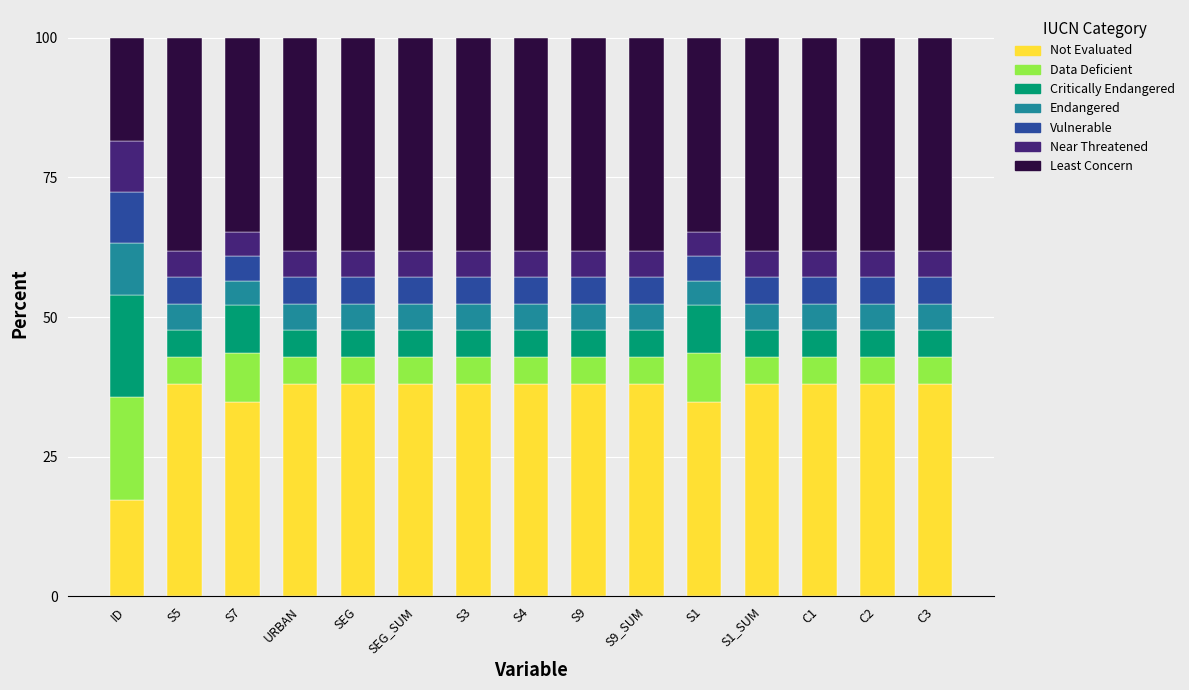

Which category has the lowest value in the Not Evaluated series?

ID